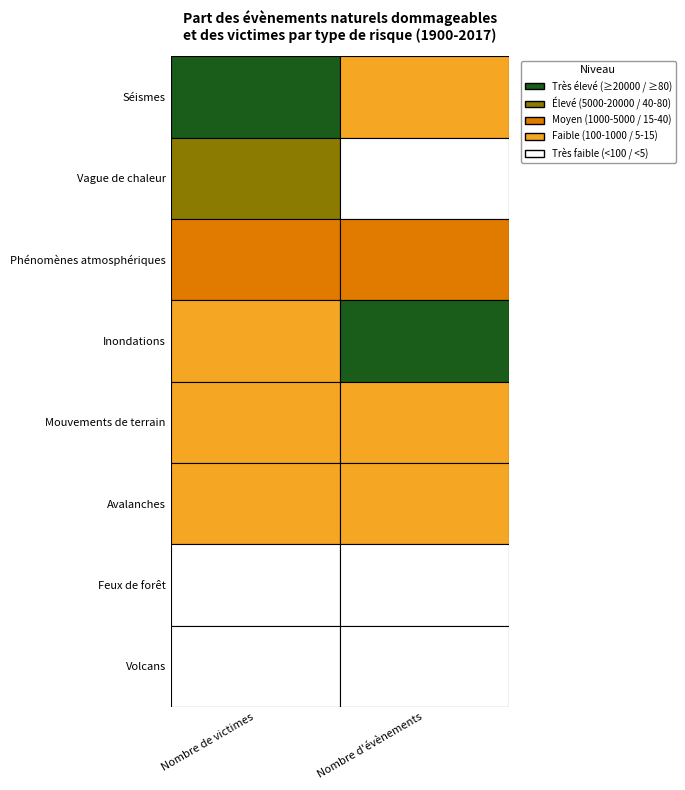

How many Inondations values are between 109 and 715?

2